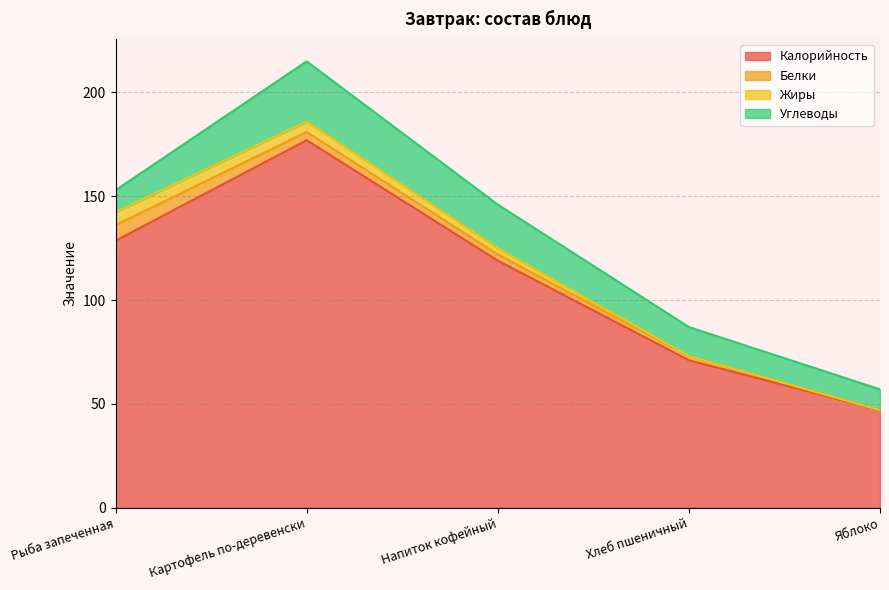

Where does the Белки series first go above 3?

Рыба запеченная